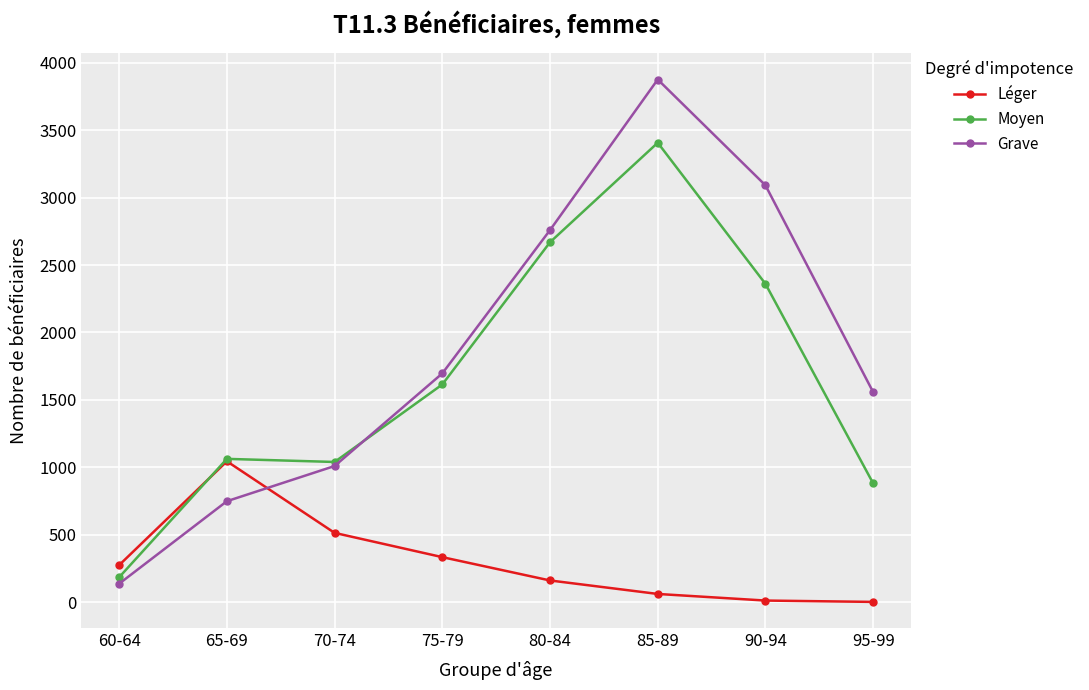

What is the difference between the Grave values at 85-89 and 70-74?

2867